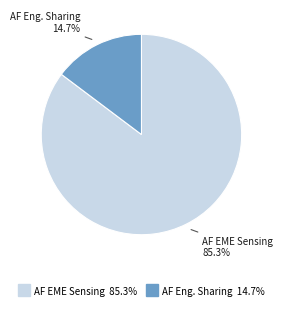

Does any single category account for the majority?

Yes